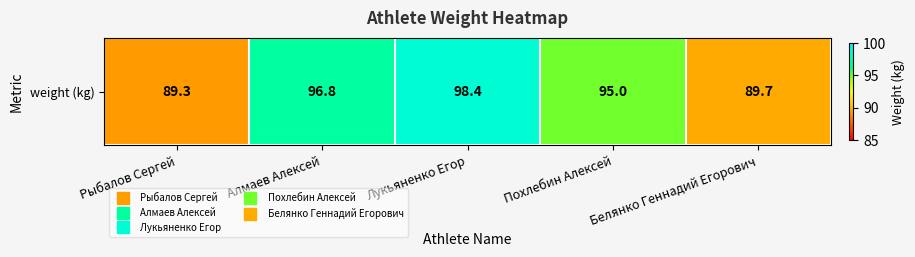

List the labels in order of value, smallest first.

Рыбалов Сергей, Белянко Геннадий Егорович, Похлебин Алексей, Алмаев Алексей, Лукьяненко Егор